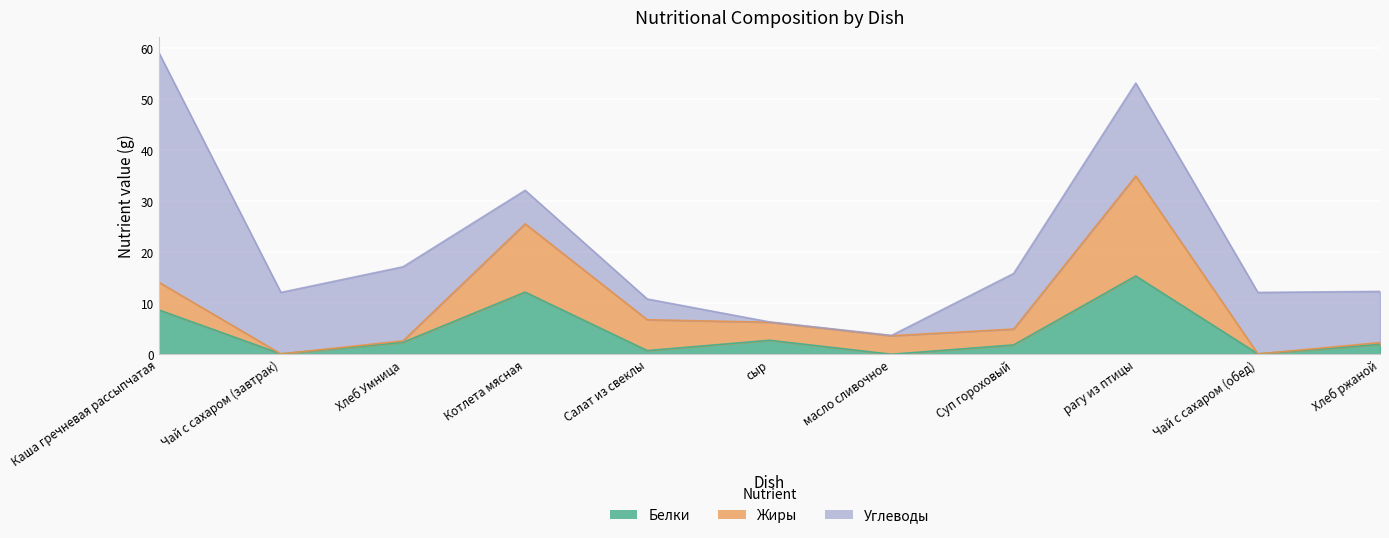

What is the difference between the second highest and second lowest values in the Углеводы series?

18.1